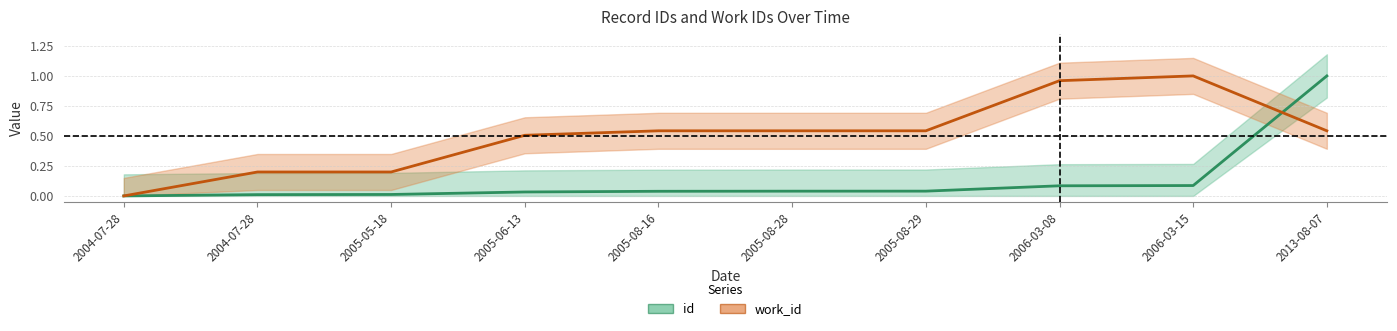

Which category has the lowest value in the work_id series?

2004-07-28